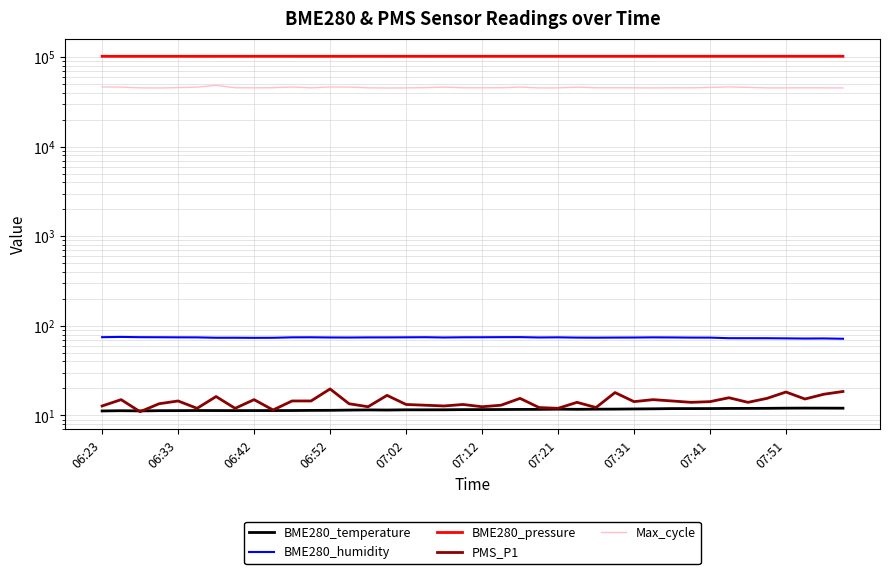

At how many categories does at least one series exceed 90180?

40